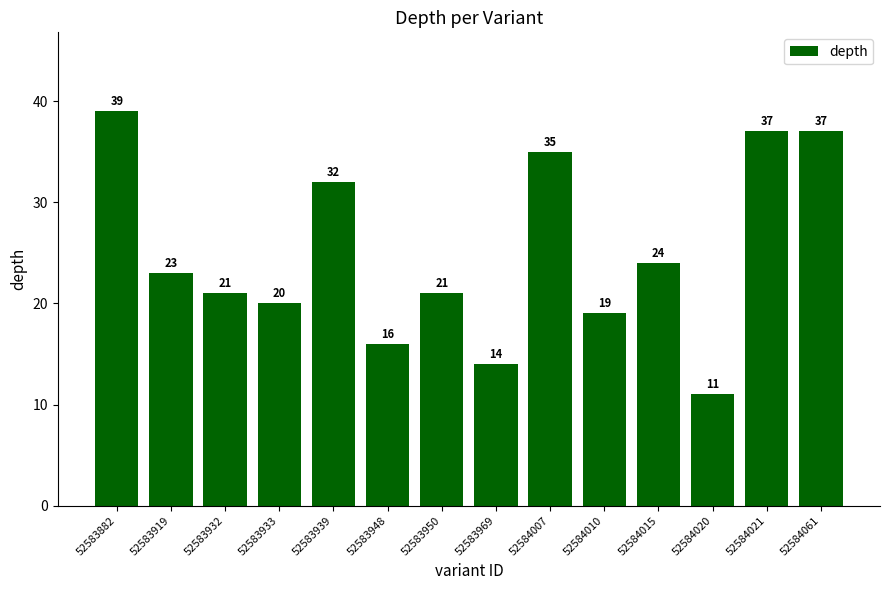

Reading left to right, list all the values displayed in this chart.

52583882=39	52583919=23	52583932=21	52583933=20	52583939=32	52583948=16	52583950=21	52583969=14	52584007=35	52584010=19	52584015=24	52584020=11	52584021=37	52584061=37